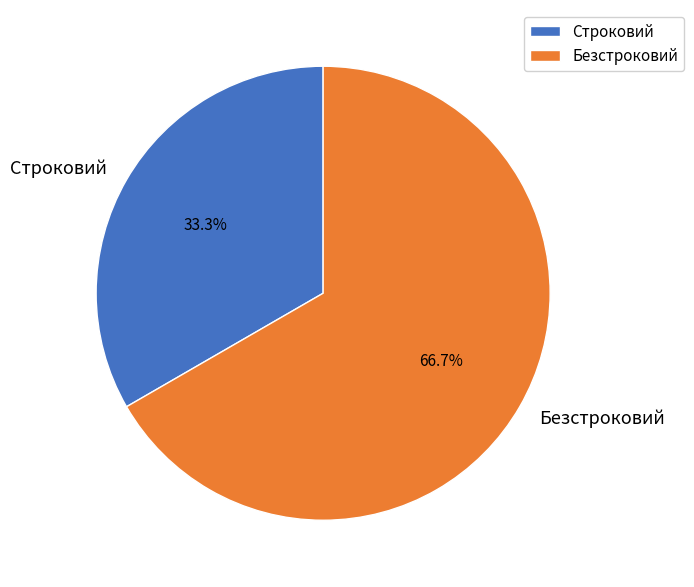

Count the number of slices in the pie.

2